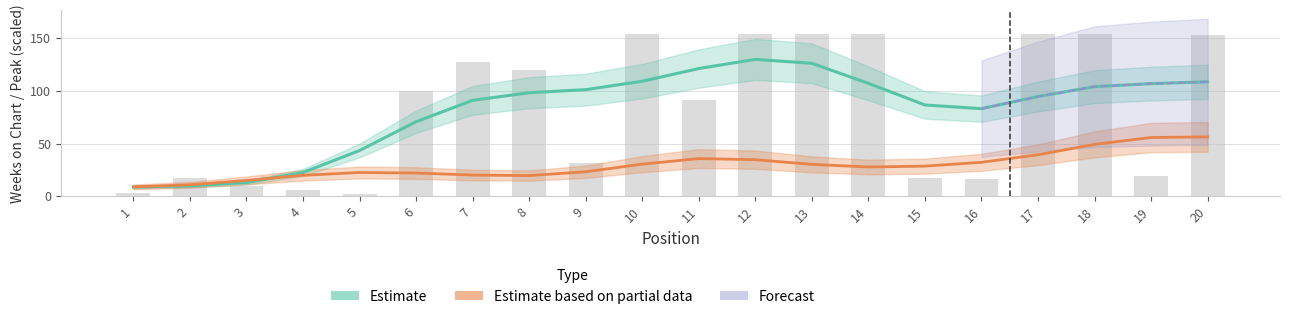

What is the difference between the values at 5 and 17?

152